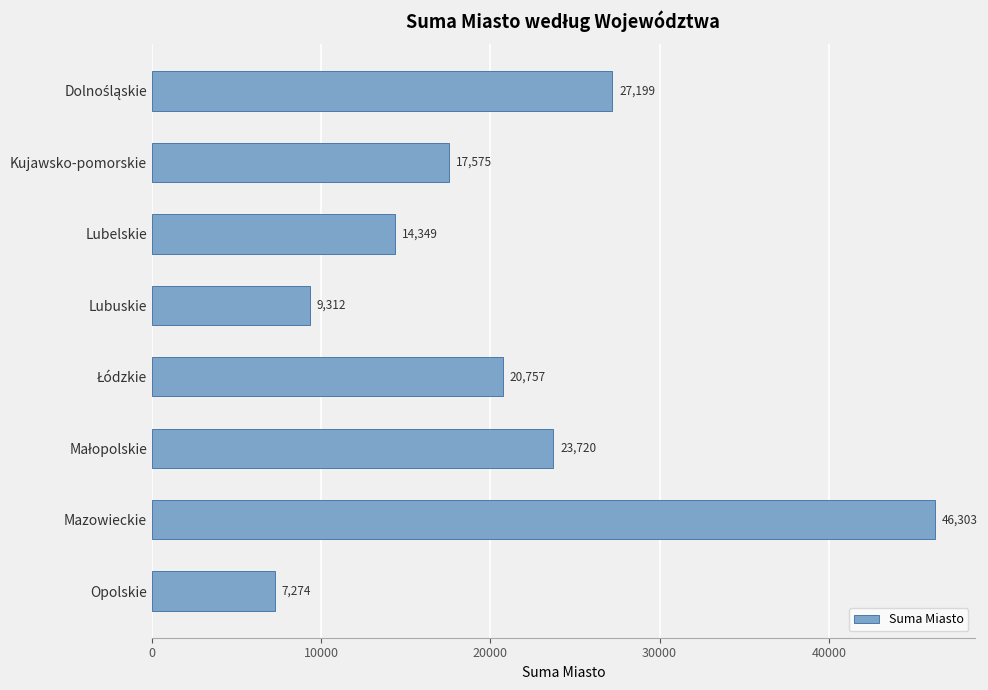

Is it true that the value at Lubelskie is 7497?

False